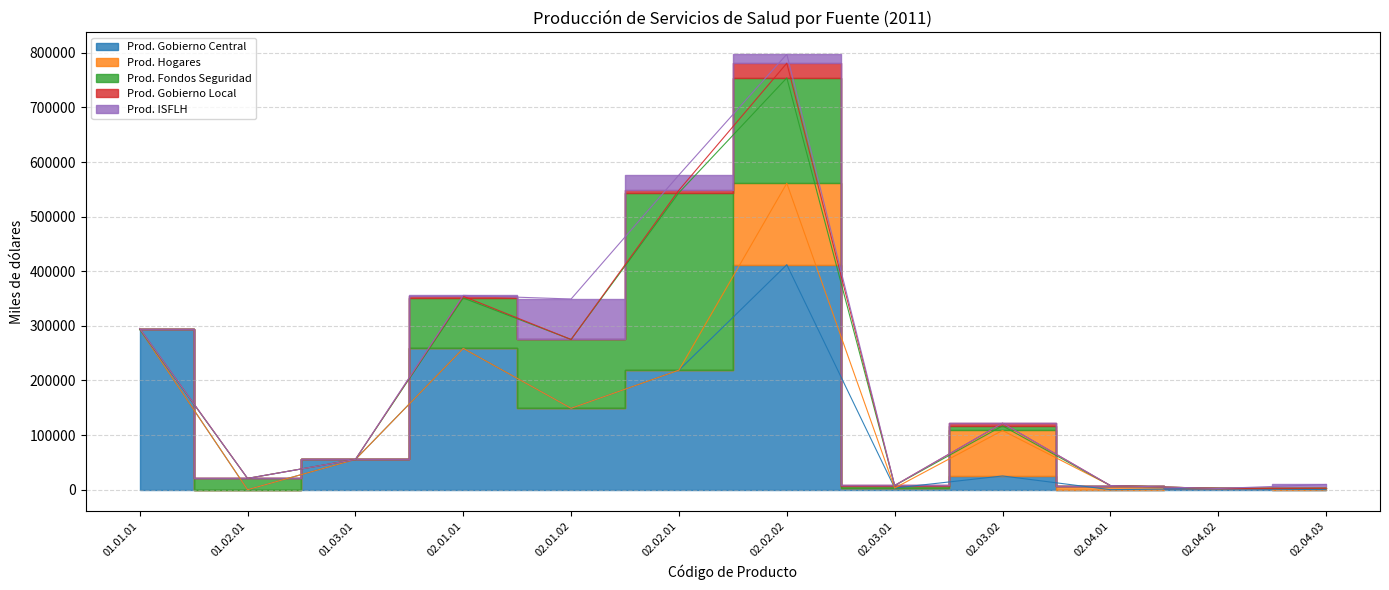

At 02.03.01, list the series in order from largest to smallest.

Prod. Fondos Seguridad, Prod. Gobierno Central, Prod. Gobierno Local, Prod. ISFLH, Prod. Hogares